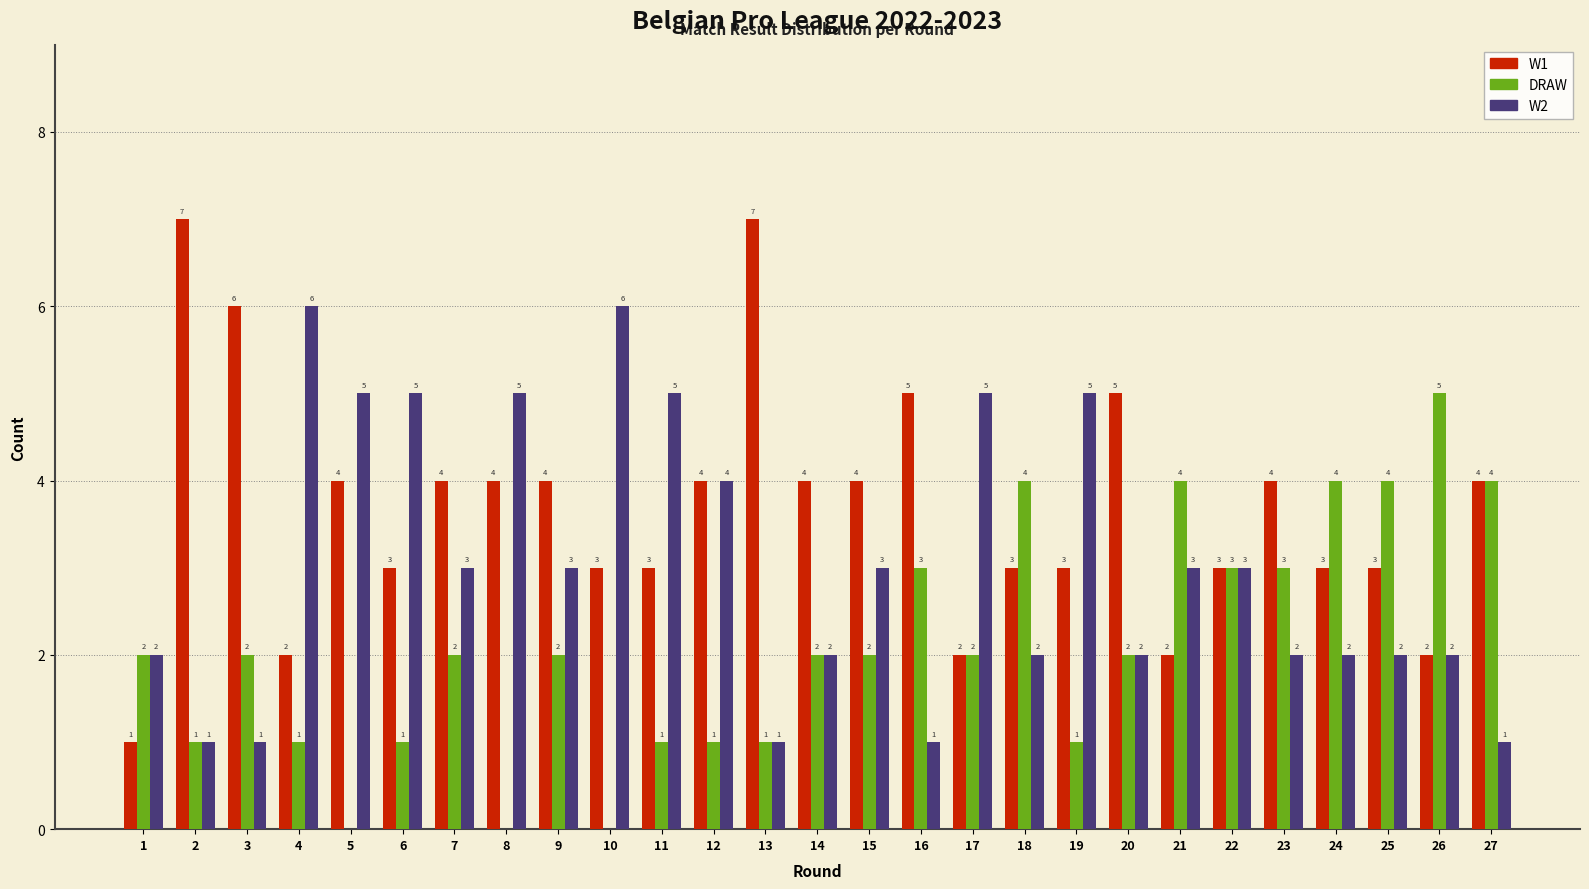

Reading left to right, what are all the values shown in this chart?

W1: 1=1	2=7	3=6	4=2	5=4	6=3	7=4	8=4	9=4	10=3	11=3	12=4	13=7	14=4	15=4	16=5	17=2	18=3	19=3	20=5	21=2	22=3	23=4	24=3	25=3	26=2	27=4
DRAW: 1=2	2=1	3=2	4=1	5=0	6=1	7=2	8=0	9=2	10=0	11=1	12=1	13=1	14=2	15=2	16=3	17=2	18=4	19=1	20=2	21=4	22=3	23=3	24=4	25=4	26=5	27=4
W2: 1=2	2=1	3=1	4=6	5=5	6=5	7=3	8=5	9=3	10=6	11=5	12=4	13=1	14=2	15=3	16=1	17=5	18=2	19=5	20=2	21=3	22=3	23=2	24=2	25=2	26=2	27=1